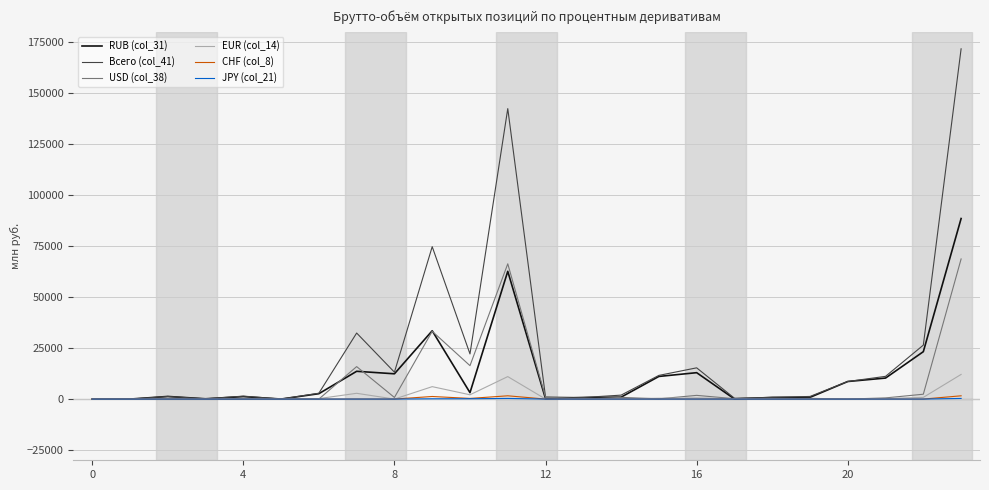

Which series has the widest spread of values?

Всего (col_41)